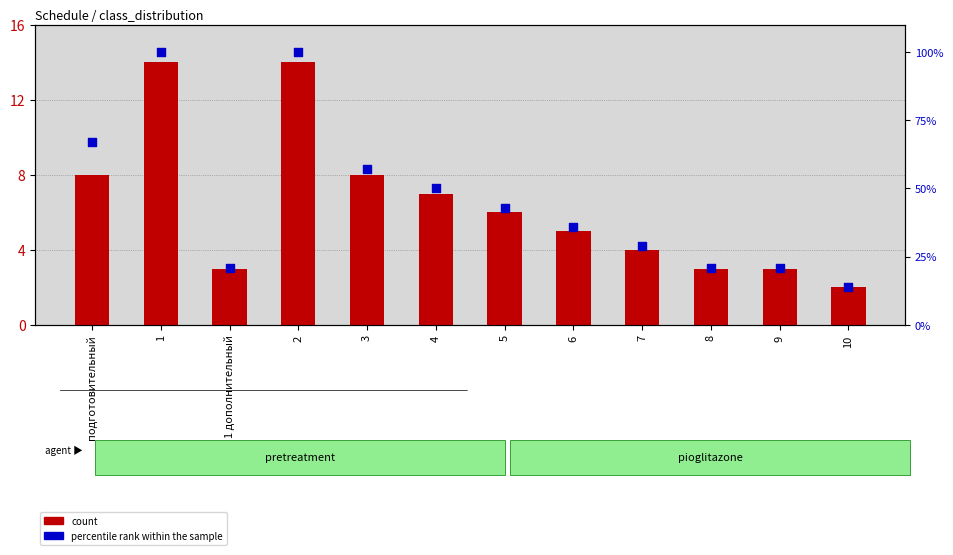

At which category is the sum across all series the highest?

1